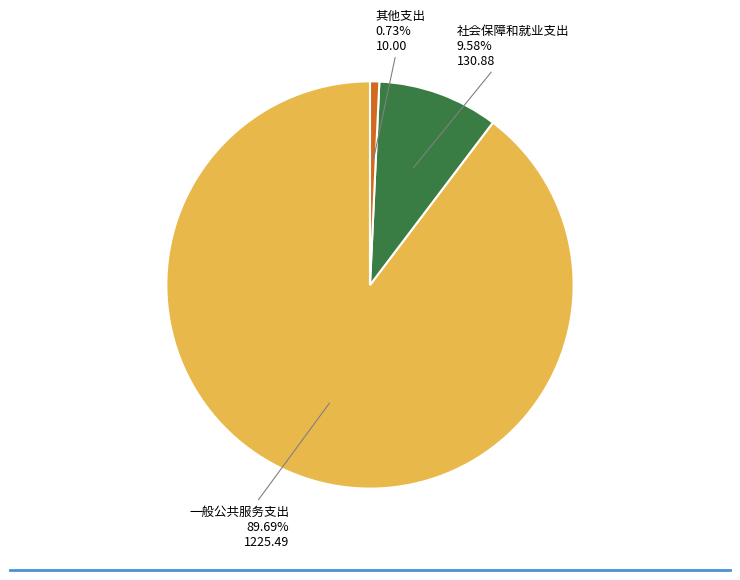

Does any single category account for the majority?

Yes